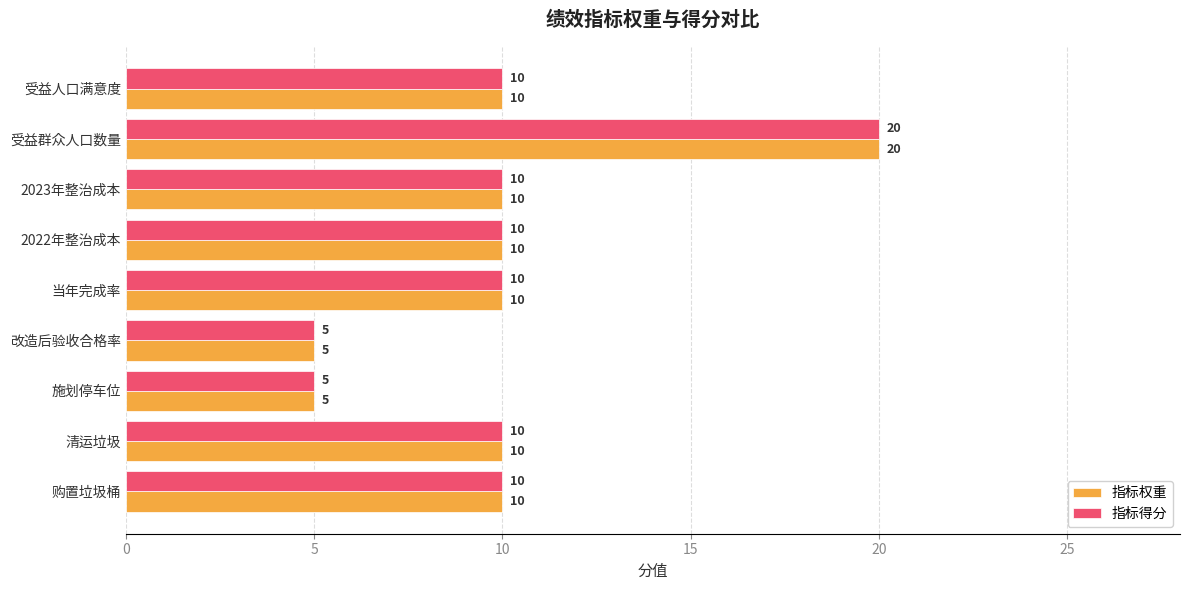

At which label does 指标得分 reach its peak?

受益群众人口数量